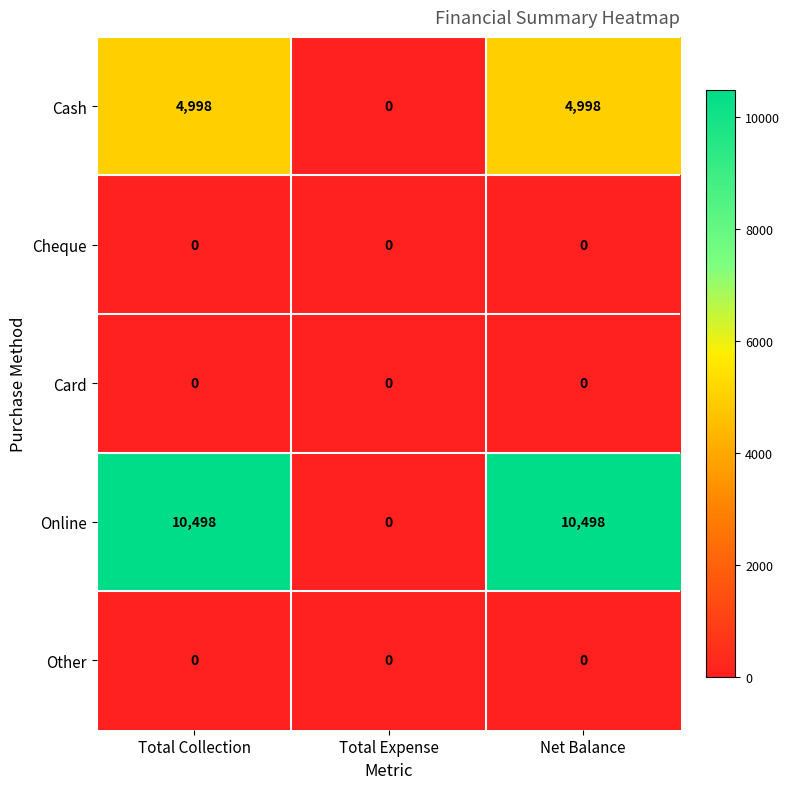

Reading left to right, extract all data points from this chart.

Cash: Total Collection=4998	Total Expense=0	Net Balance=4998
Cheque: Total Collection=0	Total Expense=0	Net Balance=0
Card: Total Collection=0	Total Expense=0	Net Balance=0
Online: Total Collection=10498	Total Expense=0	Net Balance=10498
Other: Total Collection=0	Total Expense=0	Net Balance=0